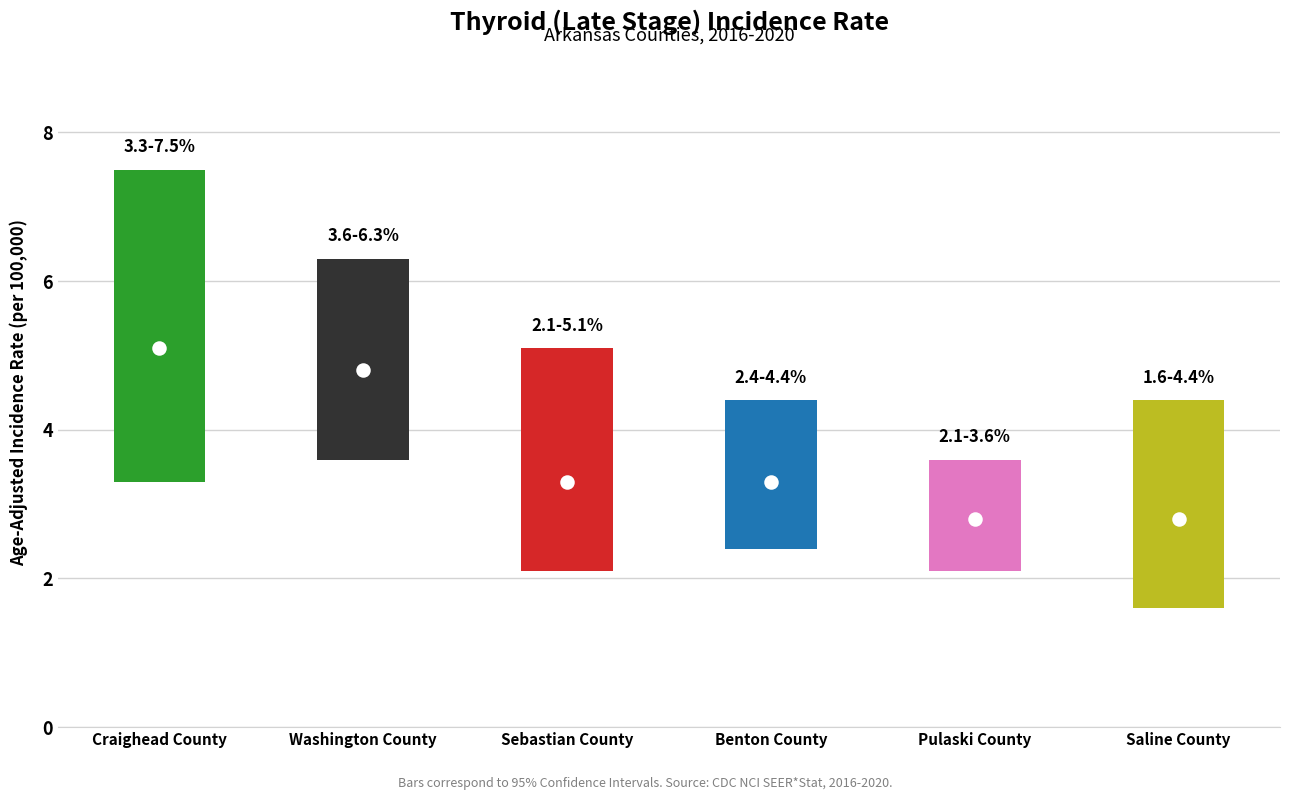

Which has a higher value, Craighead County or Washington County?

Craighead County